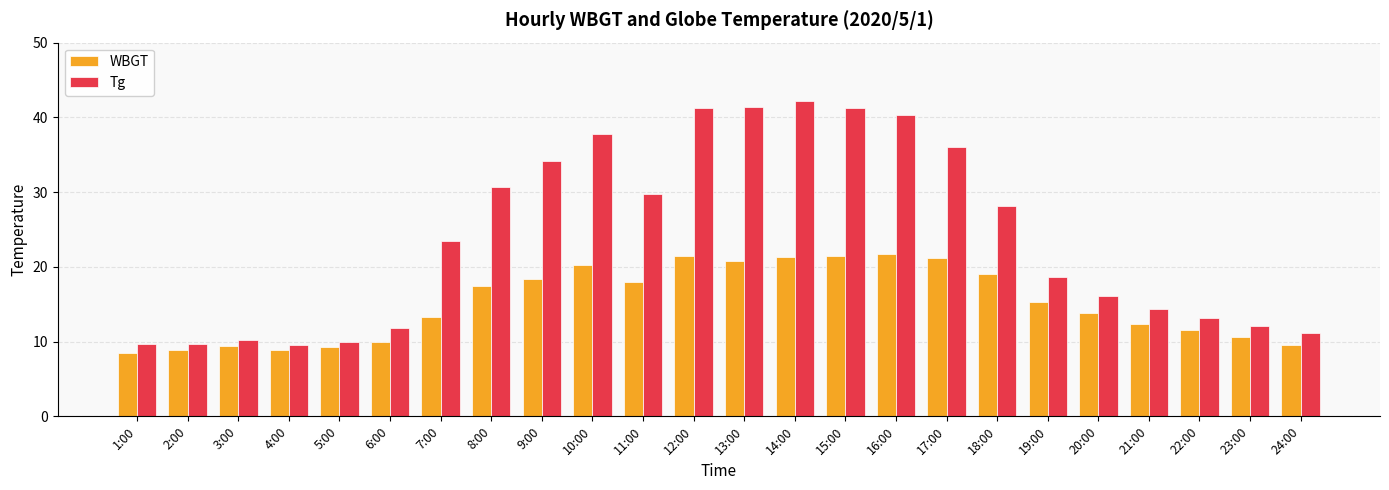

Is it true that WBGT equals 13.8 at 20:00?

True